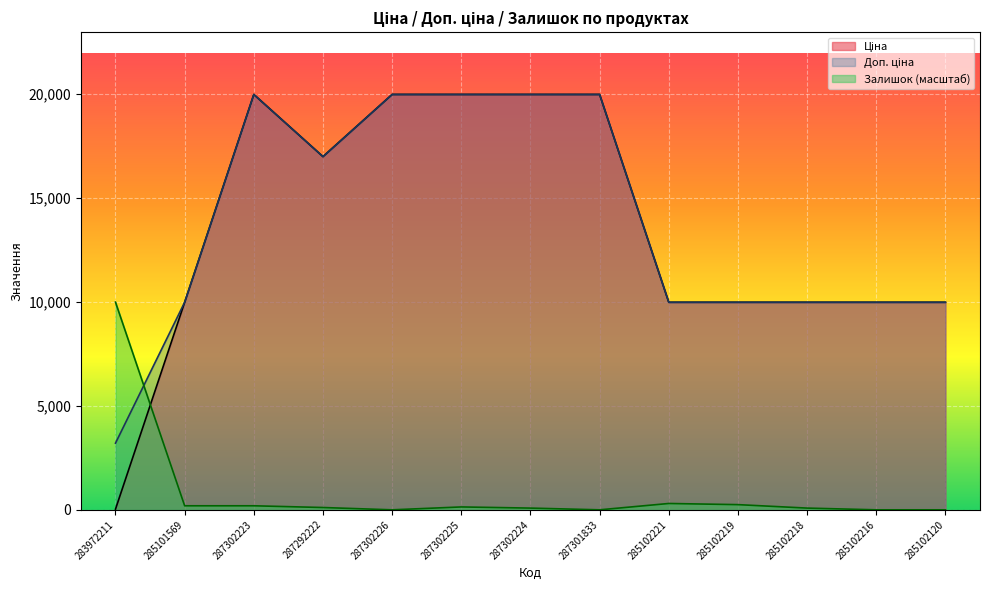

Reading left to right, extract all data points from this chart.

Ціна: 283972211=32.0	285101569=9975.0	287302223=19964.2	287292222=16976.3	287302226=19964.2	287302225=19964.2	287302224=19964.2	287301833=19964.2	285102221=9975.0	285102219=9975.0	285102218=9975.0	285102216=9975.0	285102120=9975.0
Доп. ціна: 283972211=3205.0	285101569=9975.0	287302223=19964.2	287292222=16976.3	287302226=19964.2	287302225=19964.2	287302224=19964.2	287301833=19964.2	285102221=9975.0	285102219=9975.0	285102218=9975.0	285102216=9975.0	285102120=9975.0
Залишок: 283972211=9982.1	285101569=194.1	287302223=194.1	287292222=110.9	287302226=0.0	287302225=138.6	287302224=83.2	287301833=0.0	285102221=305.0	285102219=249.6	285102218=83.2	285102216=0.0	285102120=0.0